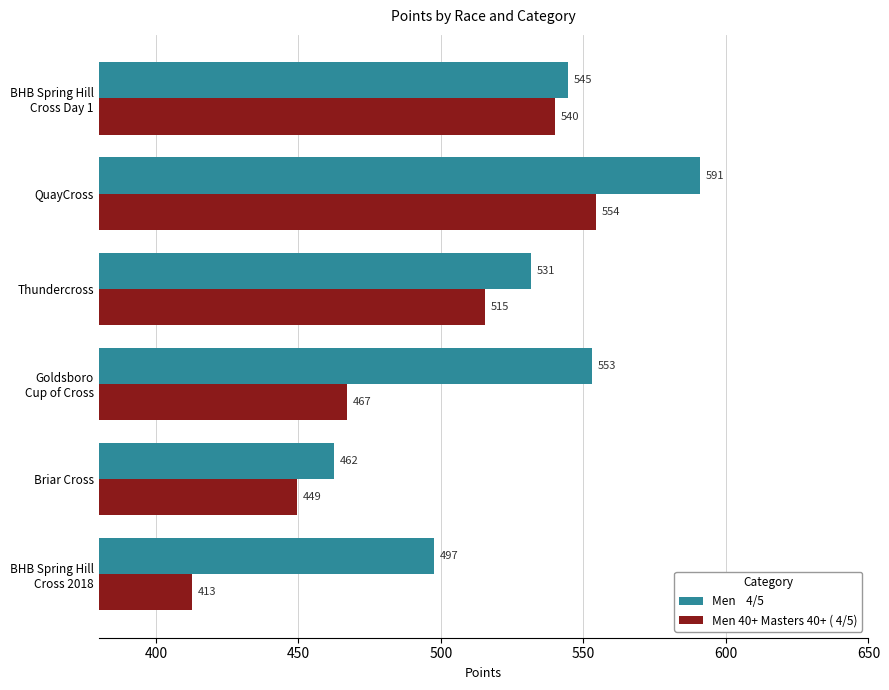

What is the spread (max minus min) of values at Thundercross?

16.0